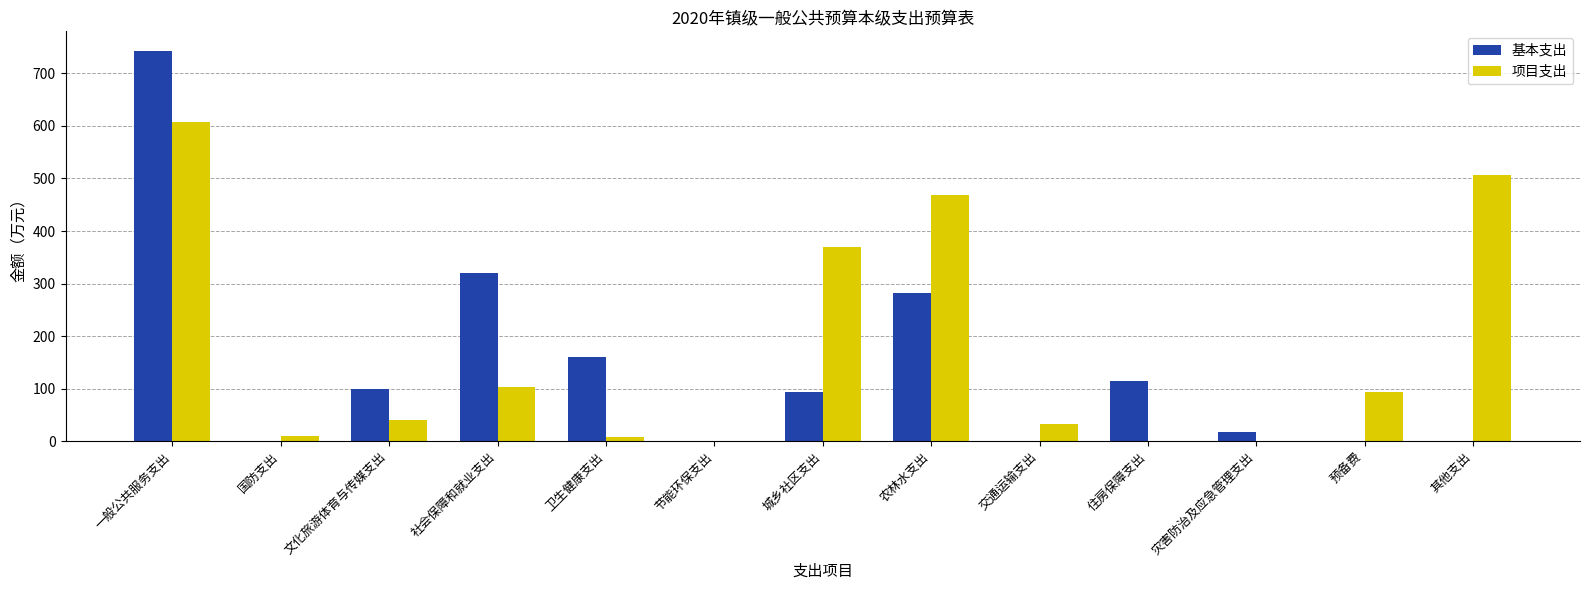

At which category is the sum across all series the highest?

一般公共服务支出